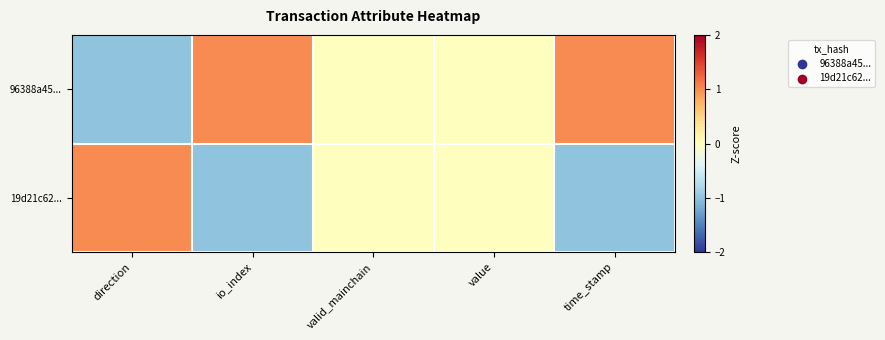

Reading right to left, transcribe all the data shown in this chart.

96388a45...: time_stamp=1	value=0	valid_mainchain=0	io_index=1	direction=-1
19d21c62...: time_stamp=-1	value=0	valid_mainchain=0	io_index=-1	direction=1